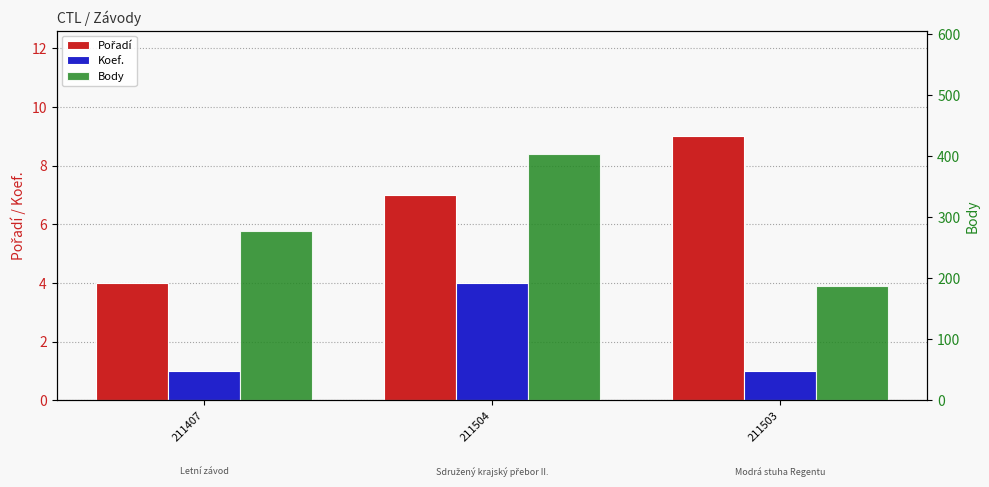

Rank the categories by Body value from lowest to highest.

211503, 211407, 211504